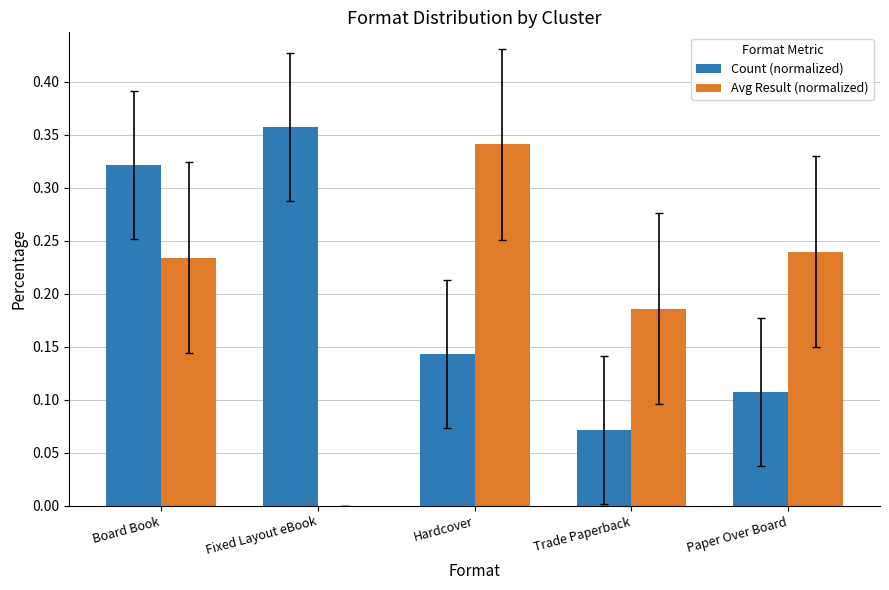

What is the sum of all Avg Result (normalized) values?

1.0